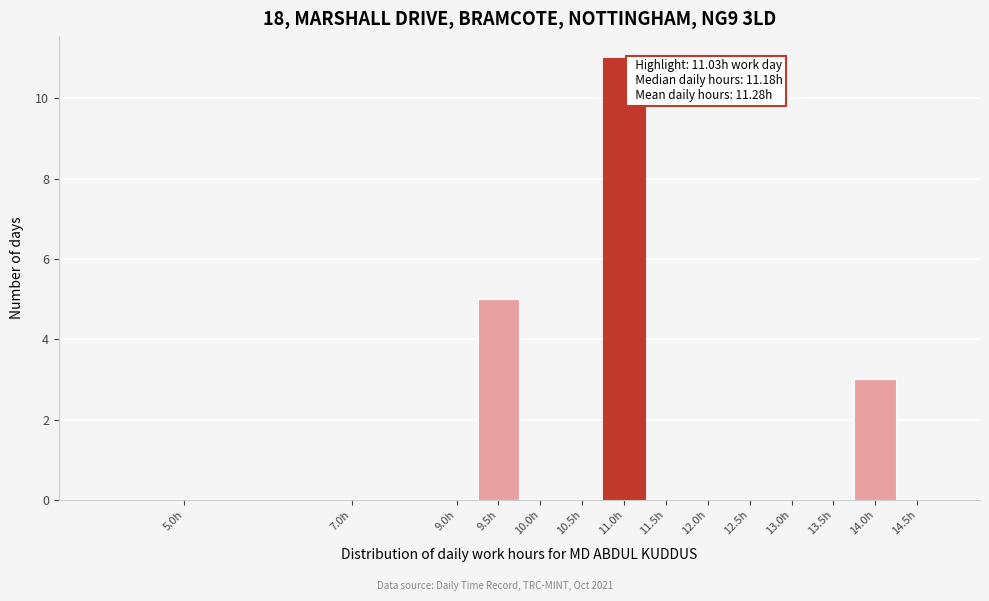

Reading left to right, extract all data points from this chart.

5.0h=0	7.0h=0	9.0h=0	9.5h=5	10.0h=0	10.5h=0	11.0h=11	11.5h=0	12.0h=0	12.5h=0	13.0h=0	13.5h=0	14.0h=3	14.5h=0